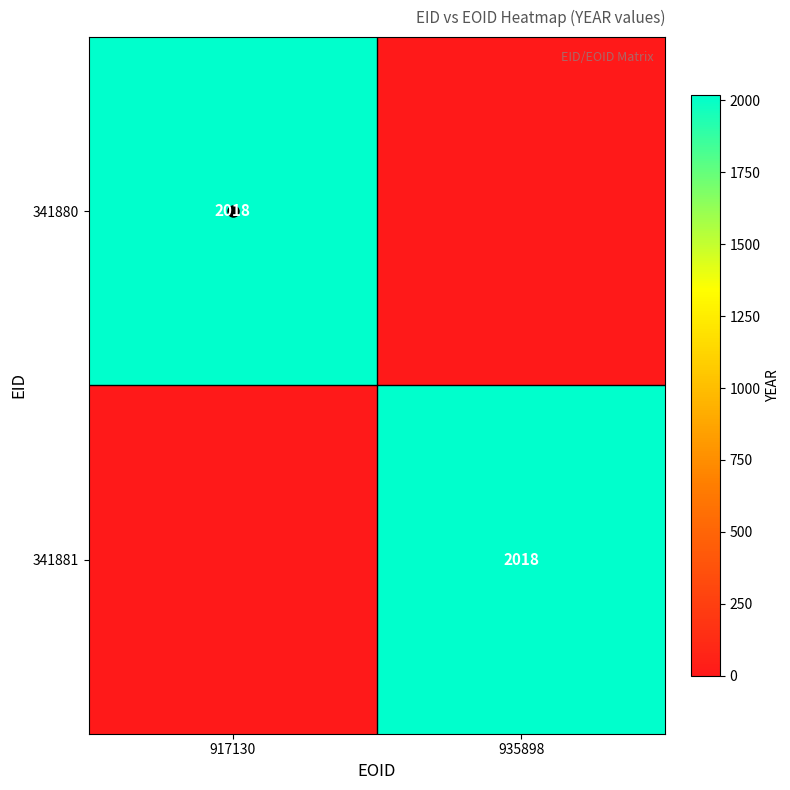

How many categories are shown in the chart?

2